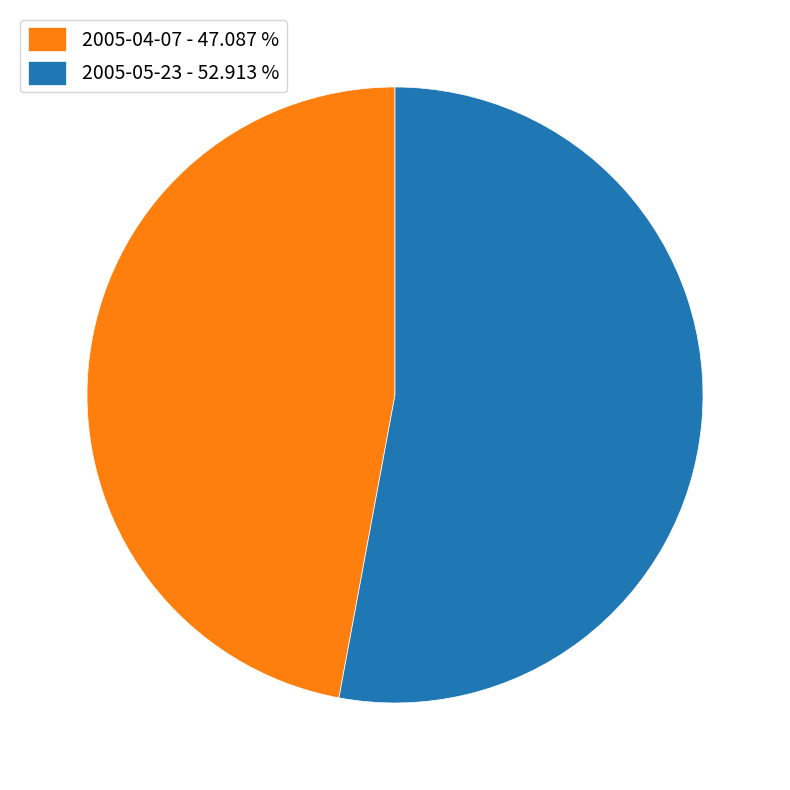

Which slice is the smallest?

2005-04-07